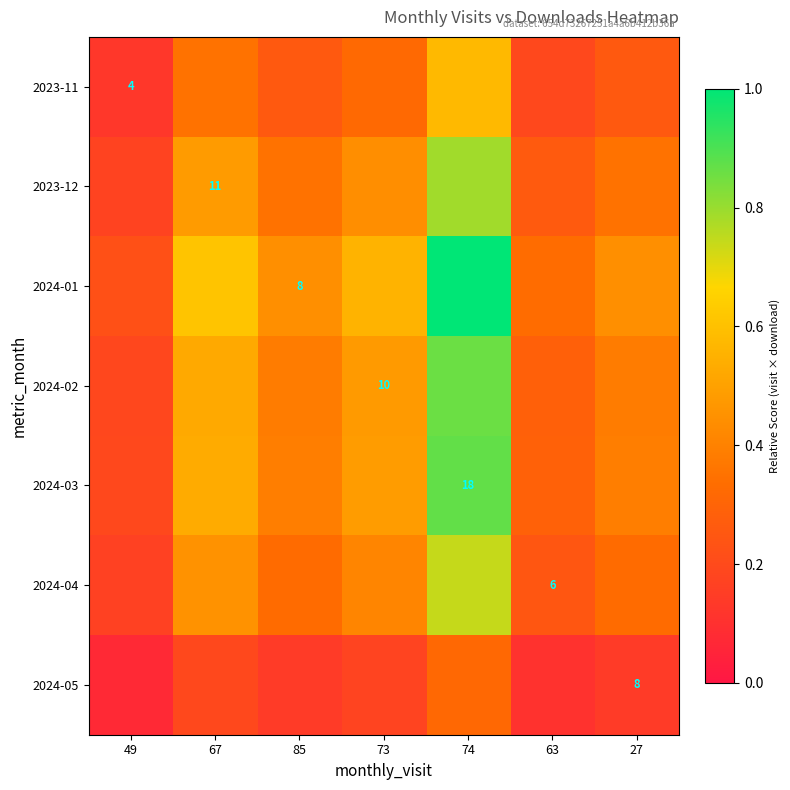

What is the difference between the maximum and second lowest values in the 2024-05 series?

0.2